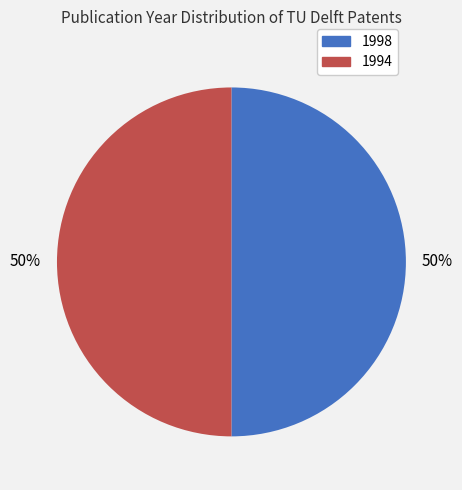

To the nearest percent, what portion does 1998 represent?

50%